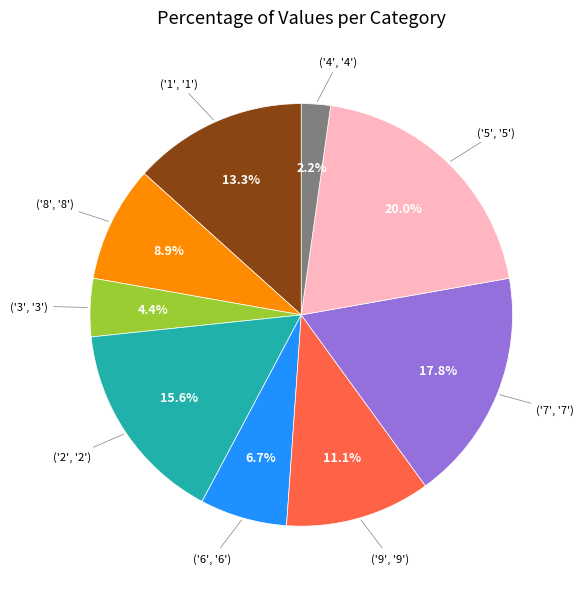

Does any single category account for the majority?

No